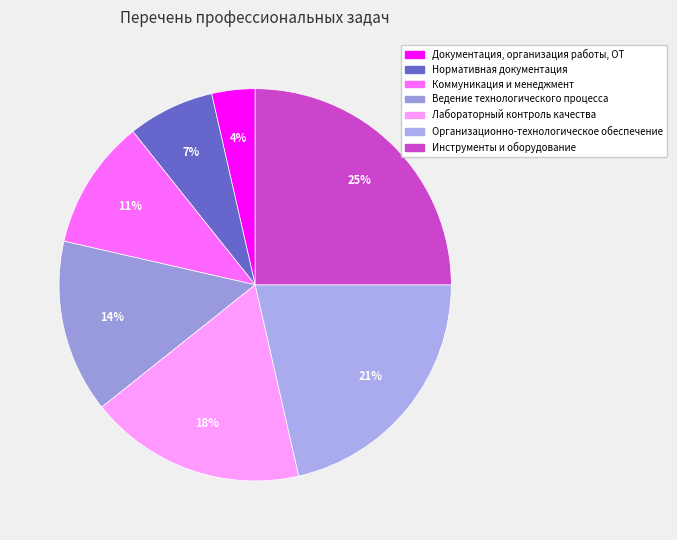

True or false: Организационно-технологическое обеспечение accounts for 9% of the total.

False